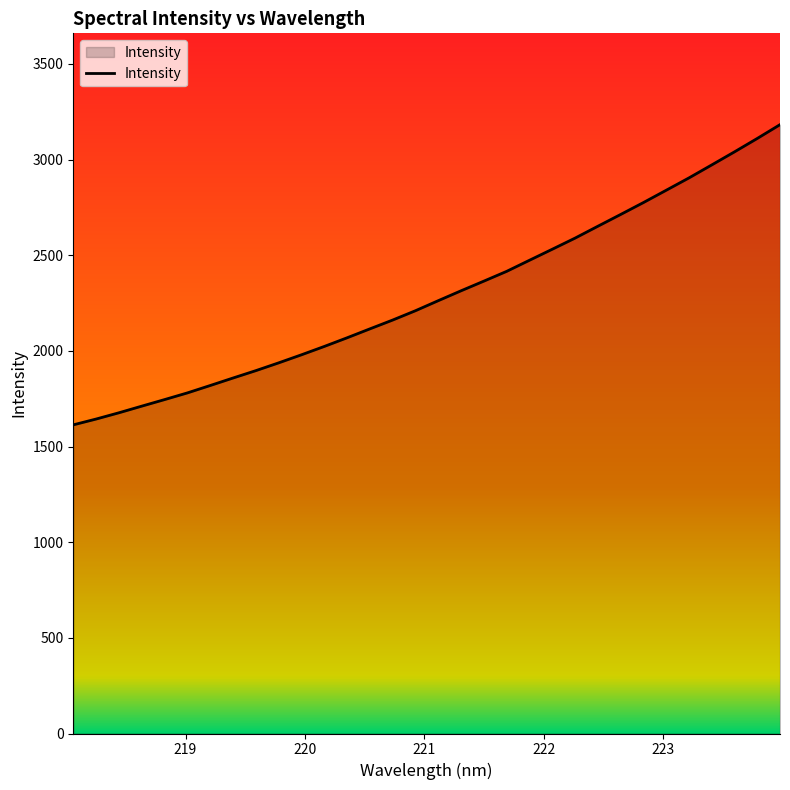

What is the minimum value shown in the chart?

1613.2